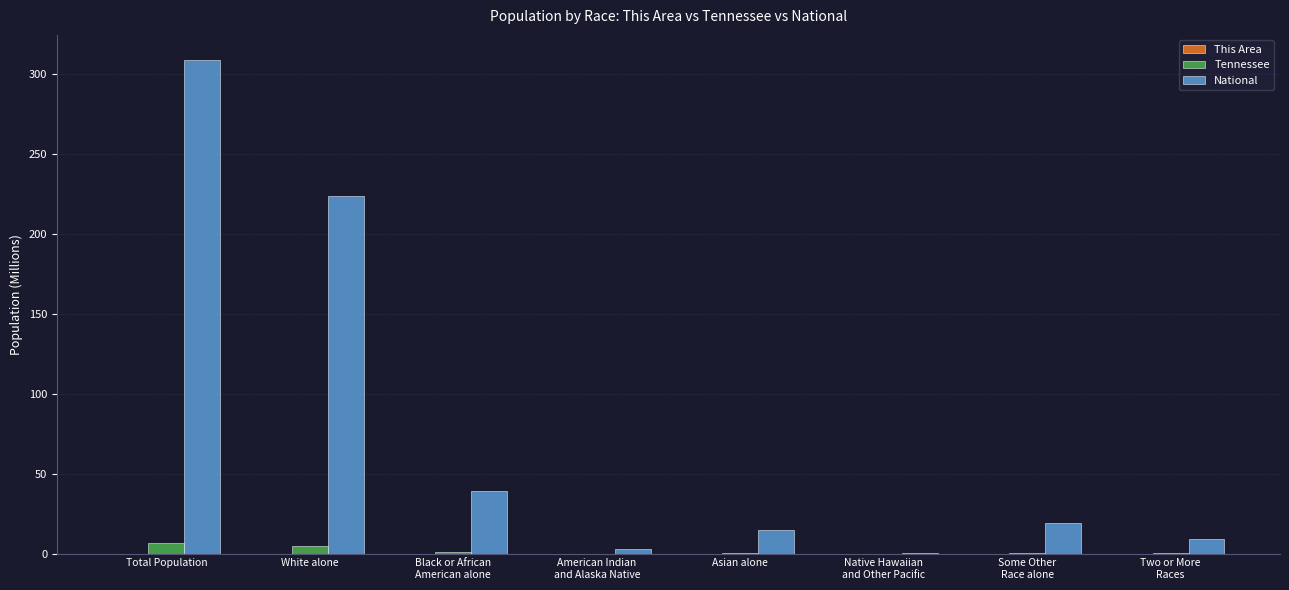

What value does the Tennessee series have at Black or African
American alone?

1.1